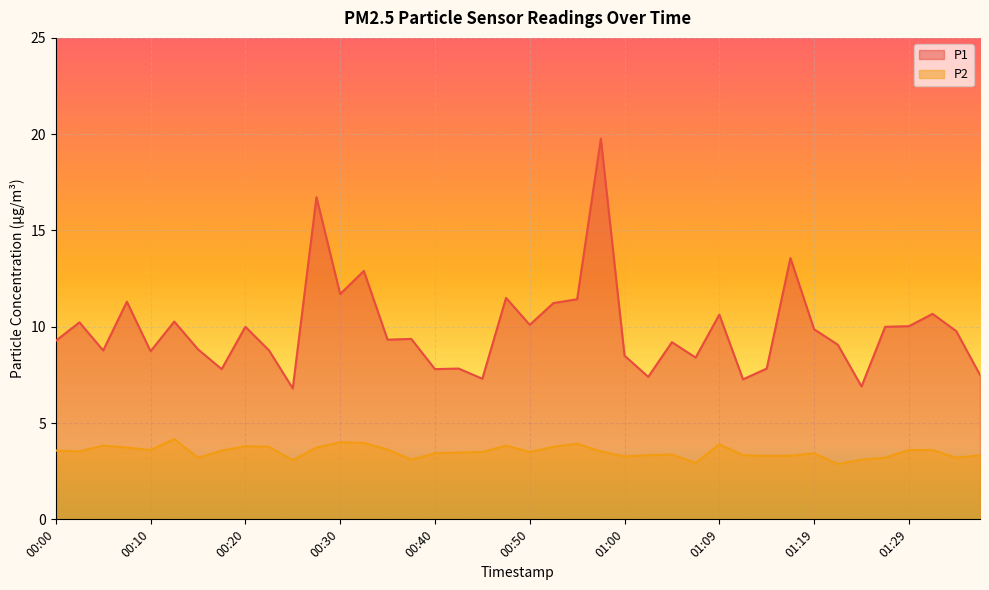

Reading left to right, list all the values displayed in this chart.

P1: 00:00=9.3	00:03=10.2	00:05=8.8	00:08=11.3	00:10=8.7	00:13=10.3	00:15=8.8	00:18=7.8	00:20=10.0	00:23=8.8	00:25=6.8	00:27=16.7	00:30=11.7	00:32=12.9	00:35=9.3	00:37=9.4	00:40=7.8	00:42=7.8	00:45=7.3	00:47=11.5	00:50=10.1	00:52=11.2	00:55=11.4	00:57=19.8	01:00=8.5	01:02=7.4	01:04=9.2	01:07=8.4	01:09=10.6	01:12=7.3	01:14=7.8	01:17=13.6	01:19=9.9	01:22=9.1	01:24=6.9	01:27=10.0	01:29=10.0	01:32=10.7	01:34=9.8	01:37=7.5
P2: 00:00=3.6	00:03=3.5	00:05=3.8	00:08=3.7	00:10=3.6	00:13=4.2	00:15=3.2	00:18=3.6	00:20=3.8	00:23=3.8	00:25=3.1	00:27=3.7	00:30=4.0	00:32=4.0	00:35=3.6	00:37=3.1	00:40=3.4	00:42=3.5	00:45=3.5	00:47=3.8	00:50=3.5	00:52=3.8	00:55=3.9	00:57=3.5	01:00=3.3	01:02=3.3	01:04=3.4	01:07=2.9	01:09=3.9	01:12=3.3	01:14=3.3	01:17=3.3	01:19=3.4	01:22=2.9	01:24=3.1	01:27=3.2	01:29=3.6	01:32=3.6	01:34=3.2	01:37=3.3